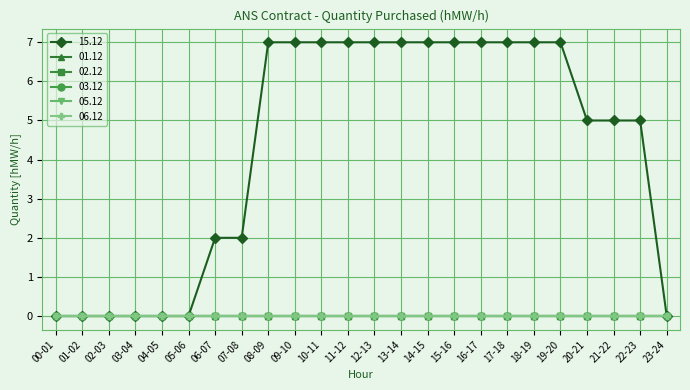

True or false: 02.12 and 03.12 cross at least once.

False